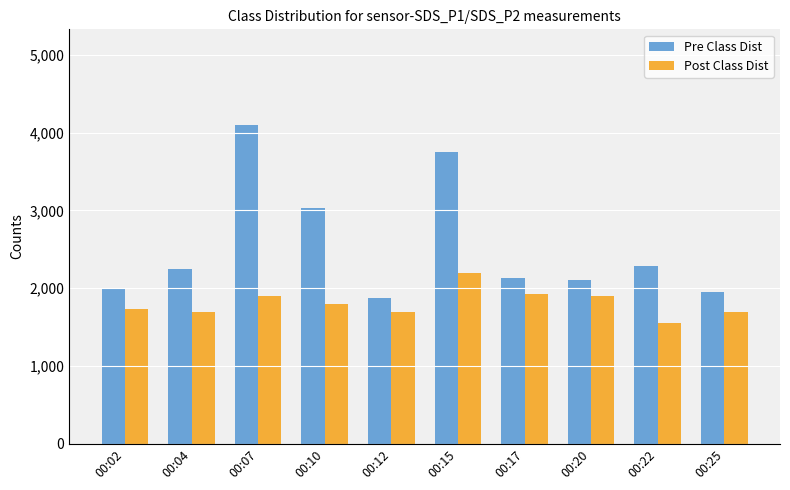

The Pre Class Dist series shows 3109 at 00:22. True or false?

False